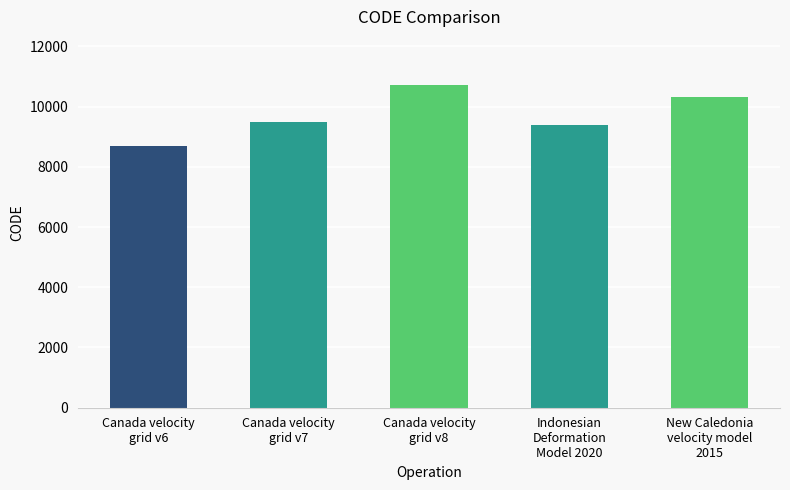

How many categories are shown in the chart?

5